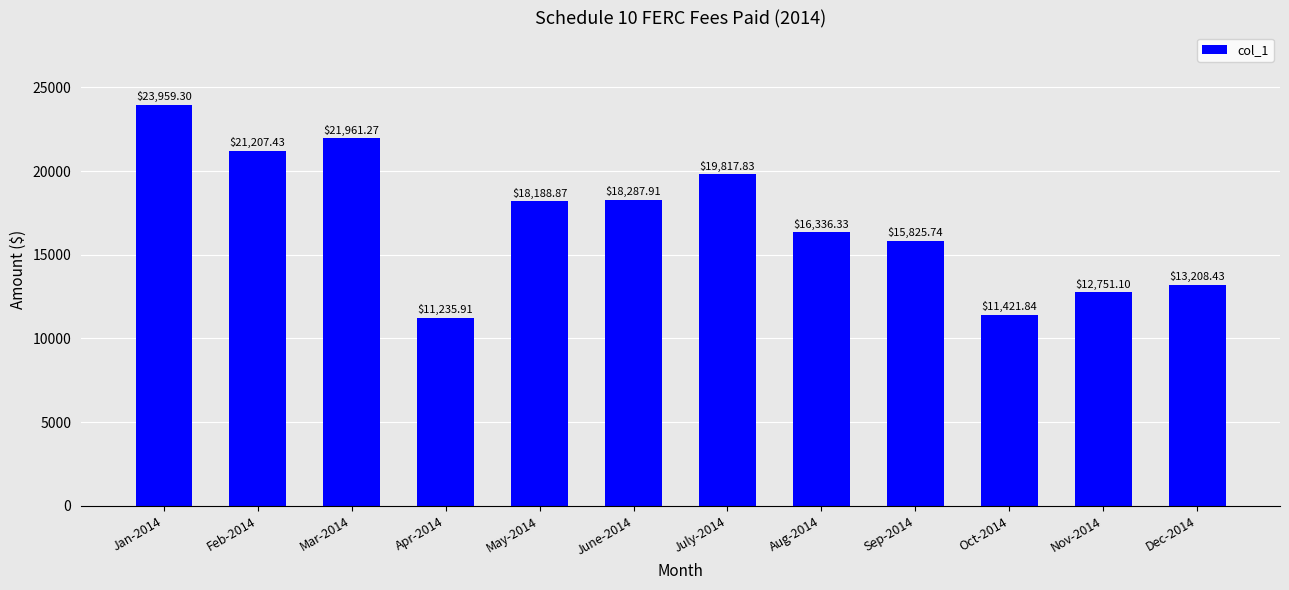

List the labels in order of value, largest first.

Jan-2014, Mar-2014, Feb-2014, July-2014, June-2014, May-2014, Aug-2014, Sep-2014, Dec-2014, Nov-2014, Oct-2014, Apr-2014